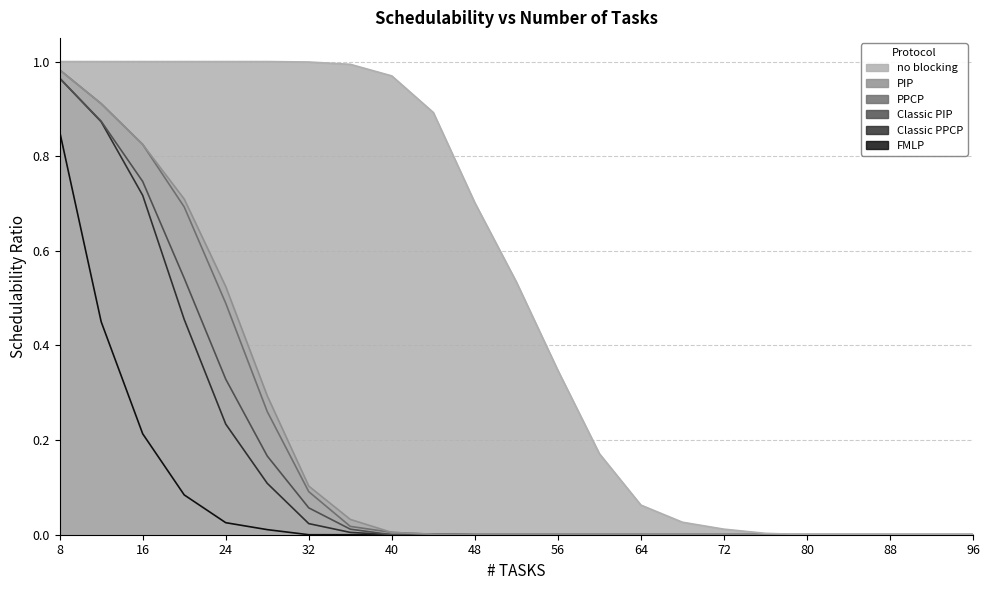

Reading left to right, extract all data points from this chart.

no blocking: 8=1.0	12=1.0	16=1.0	20=1.0	24=1.0	28=1.0	32=1.0	36=1.0	40=1.0	44=0.9	48=0.7	52=0.5	56=0.3	60=0.2	64=0.1	68=0.0	72=0.0	76=0.0	80=0.0	84=0.0	88=0.0	92=0.0	96=0.0
PIP: 8=1.0	12=0.9	16=0.8	20=0.7	24=0.5	28=0.3	32=0.1	36=0.0	40=0.0	44=0.0	48=0.0	52=0.0	56=0.0	60=0.0	64=0.0	68=0.0	72=0.0	76=0.0	80=0.0	84=0.0	88=0.0	92=0.0	96=0.0
PPCP: 8=1.0	12=0.9	16=0.8	20=0.7	24=0.5	28=0.3	32=0.1	36=0.0	40=0.0	44=0.0	48=0.0	52=0.0	56=0.0	60=0.0	64=0.0	68=0.0	72=0.0	76=0.0	80=0.0	84=0.0	88=0.0	92=0.0	96=0.0
Classic PIP: 8=1.0	12=0.9	16=0.7	20=0.5	24=0.3	28=0.2	32=0.1	36=0.0	40=0.0	44=0.0	48=0.0	52=0.0	56=0.0	60=0.0	64=0.0	68=0.0	72=0.0	76=0.0	80=0.0	84=0.0	88=0.0	92=0.0	96=0.0
Classic PPCP: 8=1.0	12=0.9	16=0.7	20=0.5	24=0.2	28=0.1	32=0.0	36=0.0	40=0.0	44=0.0	48=0.0	52=0.0	56=0.0	60=0.0	64=0.0	68=0.0	72=0.0	76=0.0	80=0.0	84=0.0	88=0.0	92=0.0	96=0.0
FMLP: 8=0.9	12=0.5	16=0.2	20=0.1	24=0.0	28=0.0	32=0.0	36=0.0	40=0.0	44=0.0	48=0.0	52=0.0	56=0.0	60=0.0	64=0.0	68=0.0	72=0.0	76=0.0	80=0.0	84=0.0	88=0.0	92=0.0	96=0.0